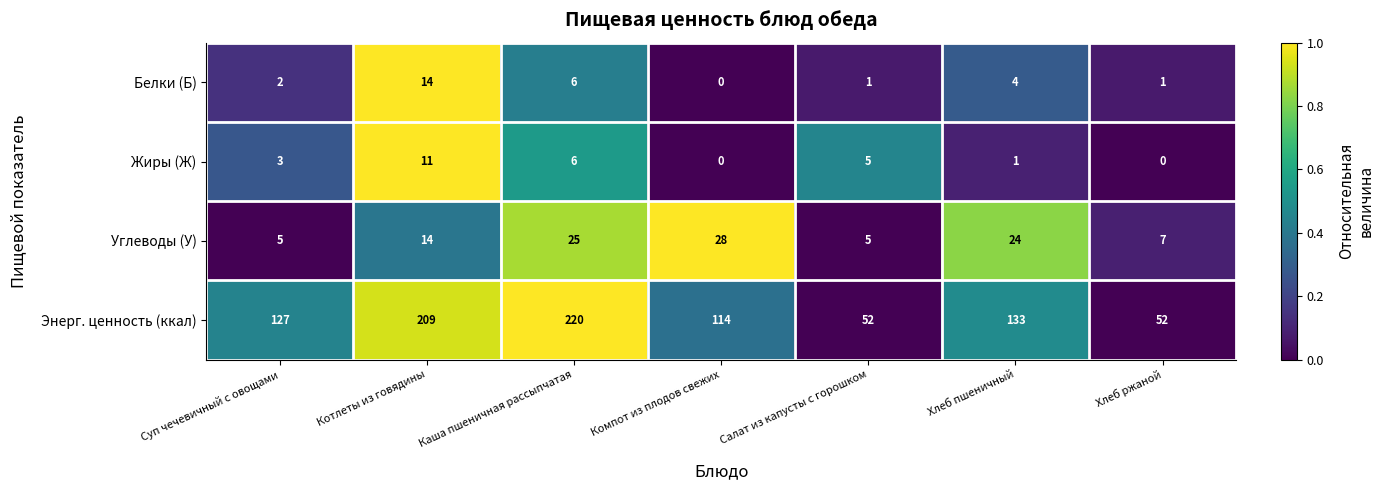

At which category is the sum across all series the highest?

Каша пшеничная рассыпчатая